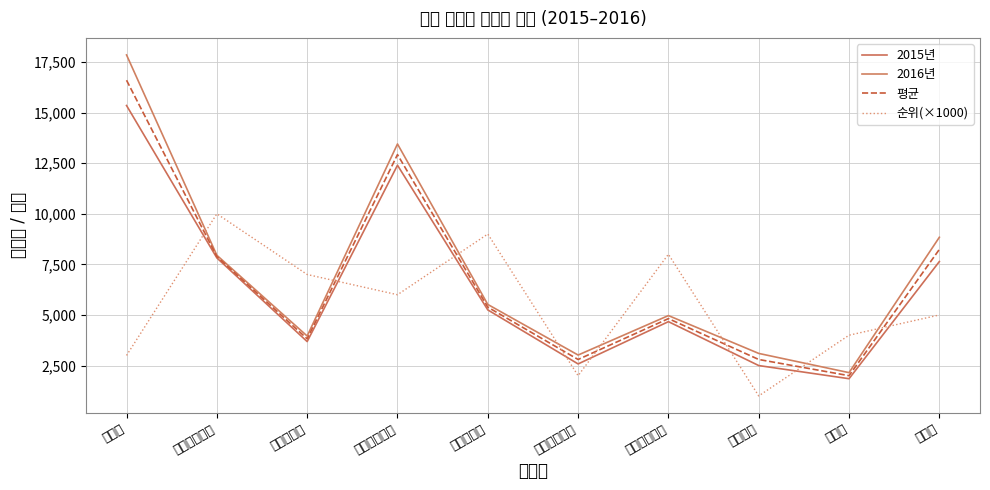

What are all the series names shown in the legend?

2015년, 2016년, 평균, 순위(×1000)